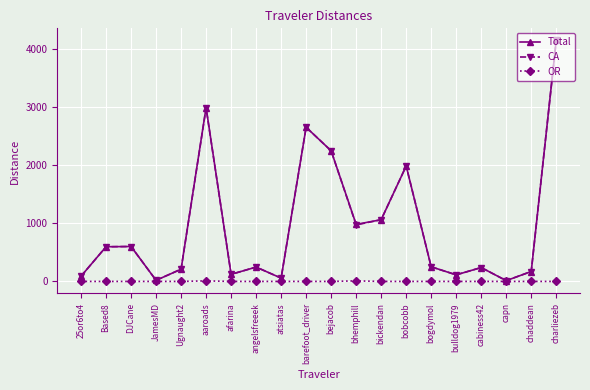

Is the value of Total at Ugnaught2 greater than the value of CA at atsiatas?

Yes